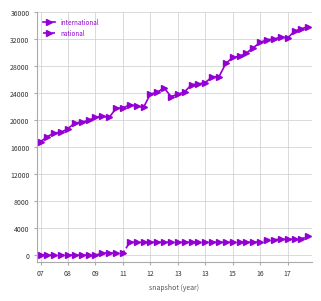

Which series has the largest range (max minus min)?

international